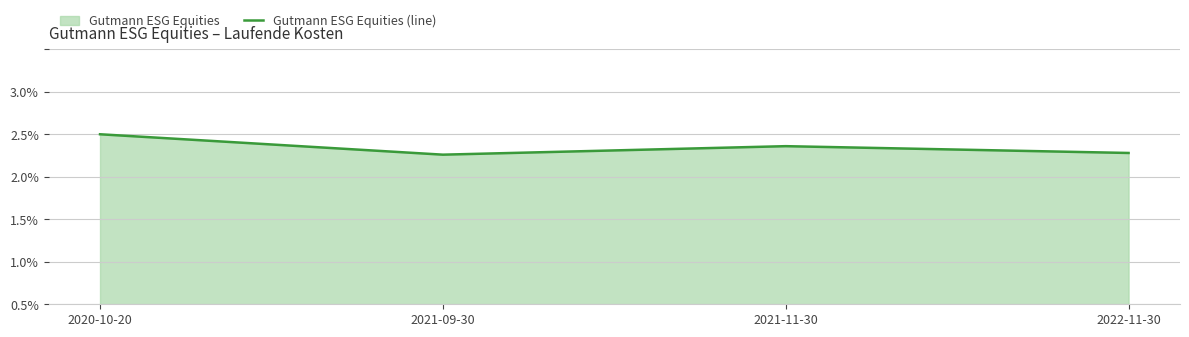

At which label is the value closest to 1?

2021-09-30